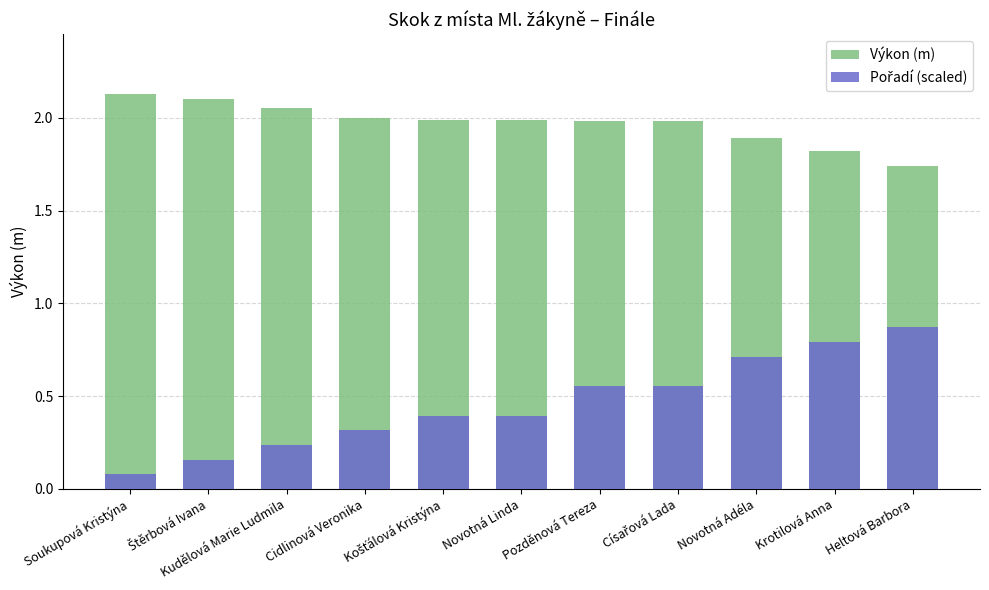

How many bars are there in total?

22